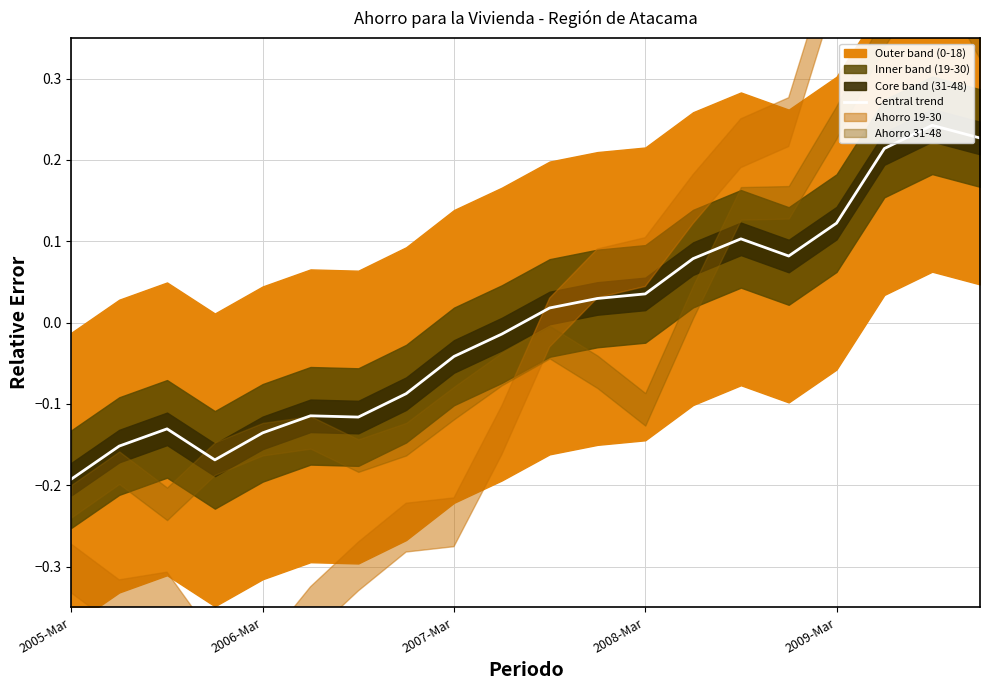

Where is the data nearest to the value 0?

9